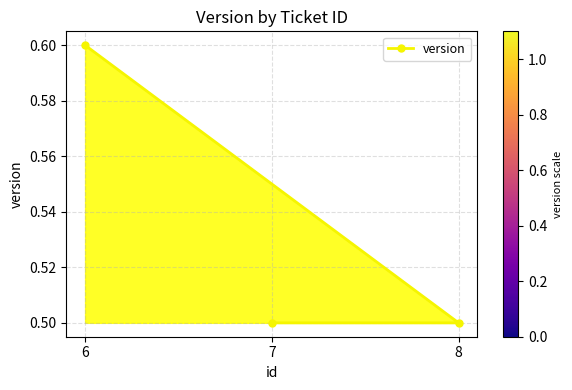

Which has a higher value, 7 or 8?

7